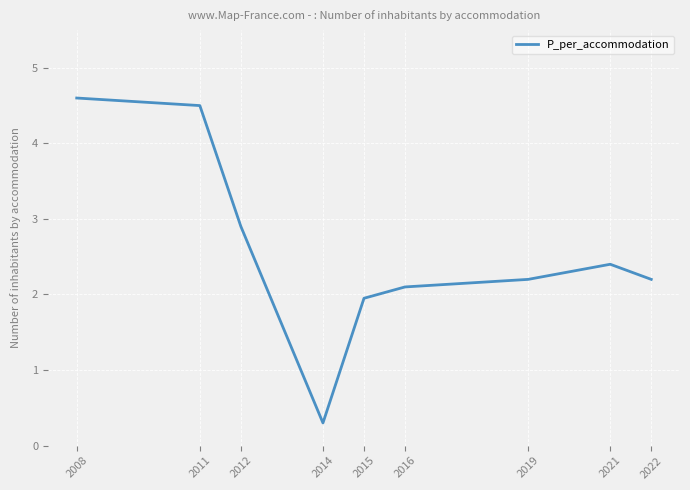

Reading left to right, transcribe all the data shown in this chart.

2008=4.6	2011=4.5	2012=2.9	2014=0.3	2015=2.0	2016=2.1	2019=2.2	2021=2.4	2022=2.2